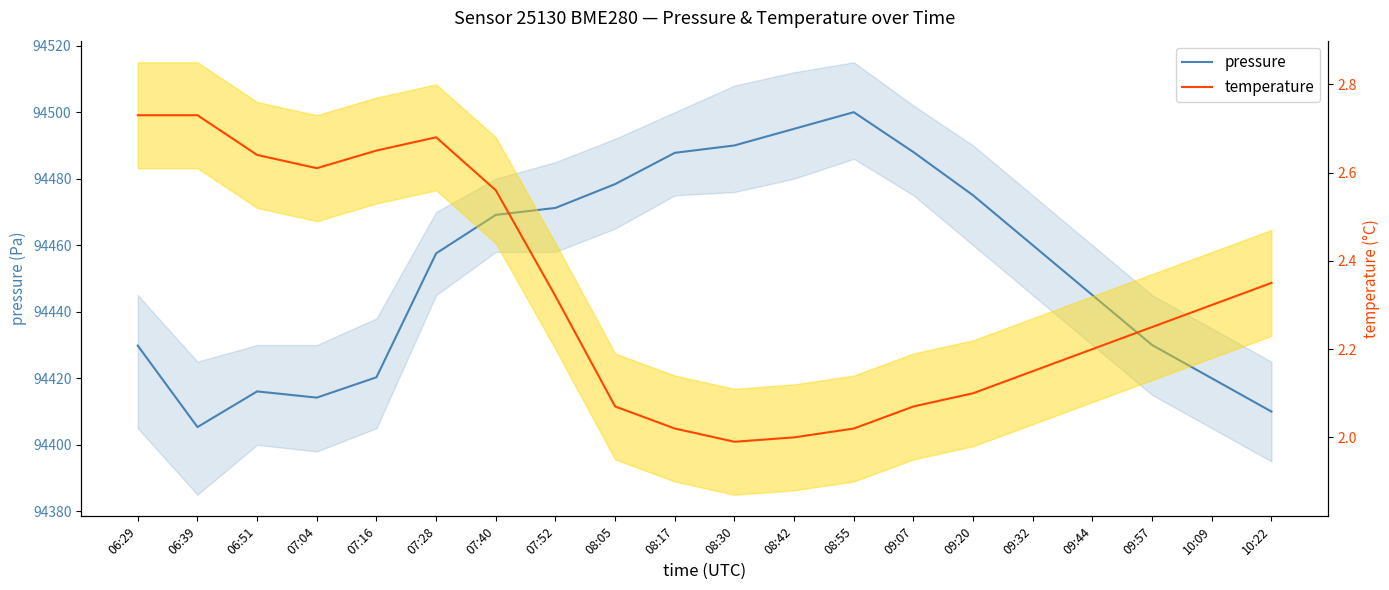

Is the value of pressure at 09:57 greater than the value of temperature at 09:07?

Yes